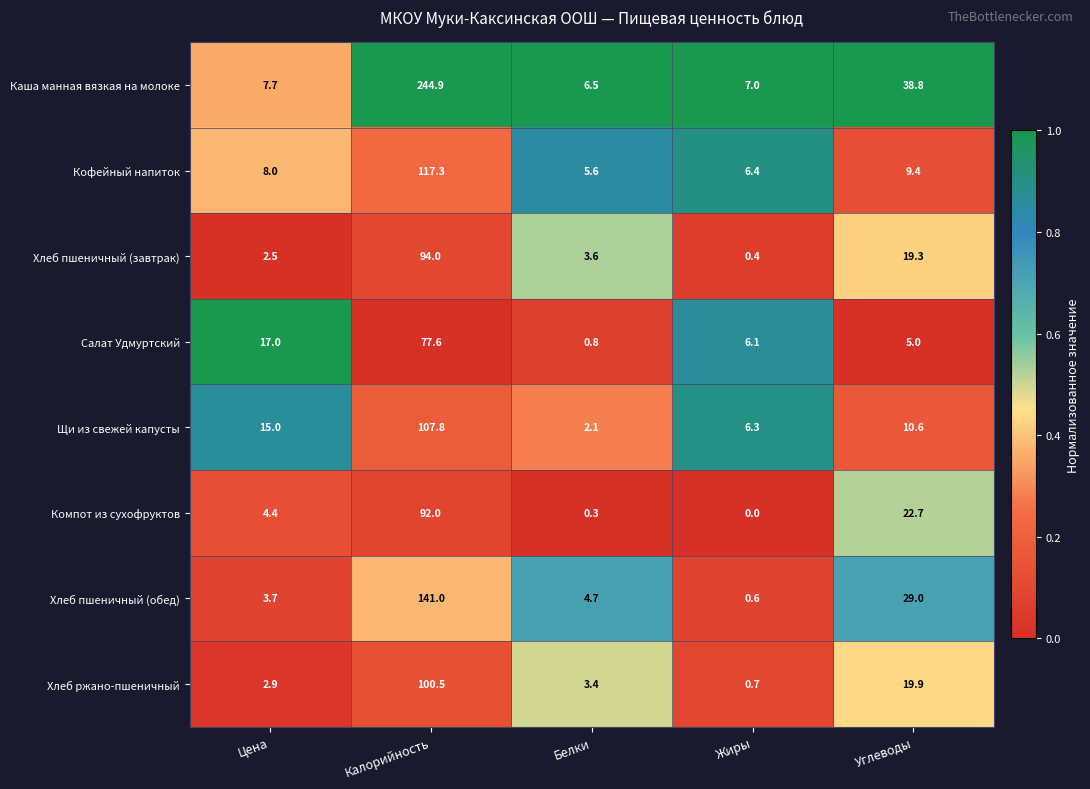

Read the Салат Удмуртский value at Цена.

17.0